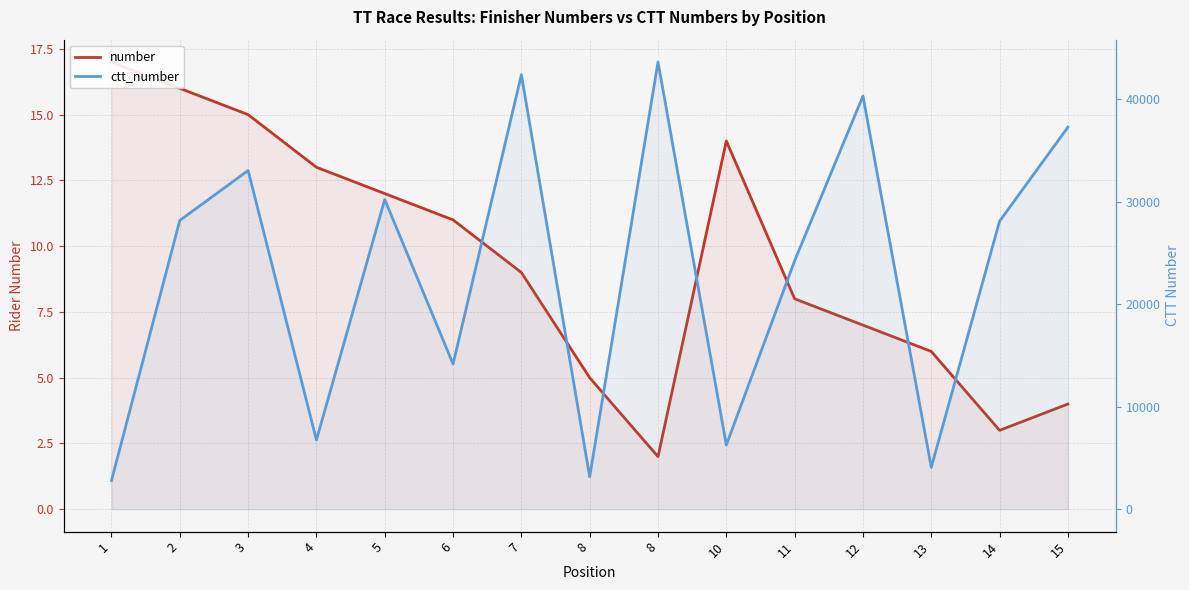

At which category is the sum across all series the highest?

8